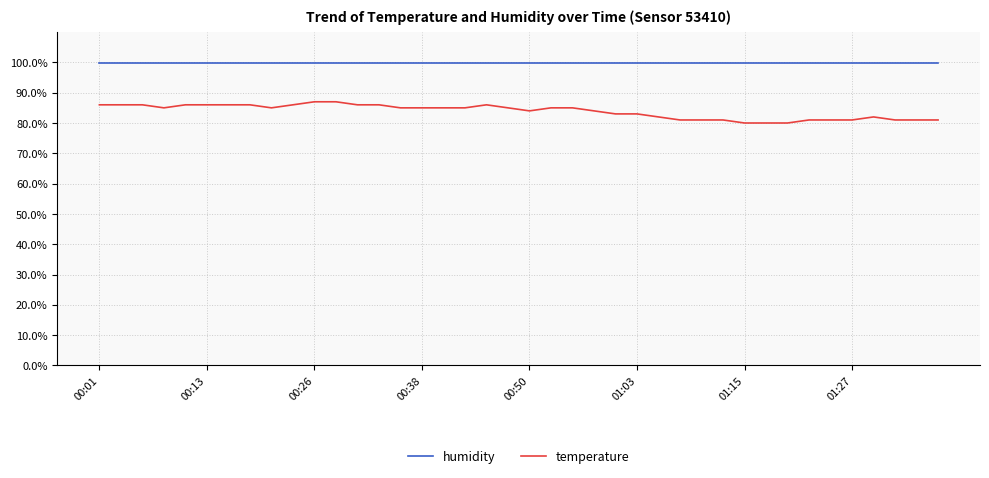

Rank the series by their average value, from lowest to highest.

temperature, humidity